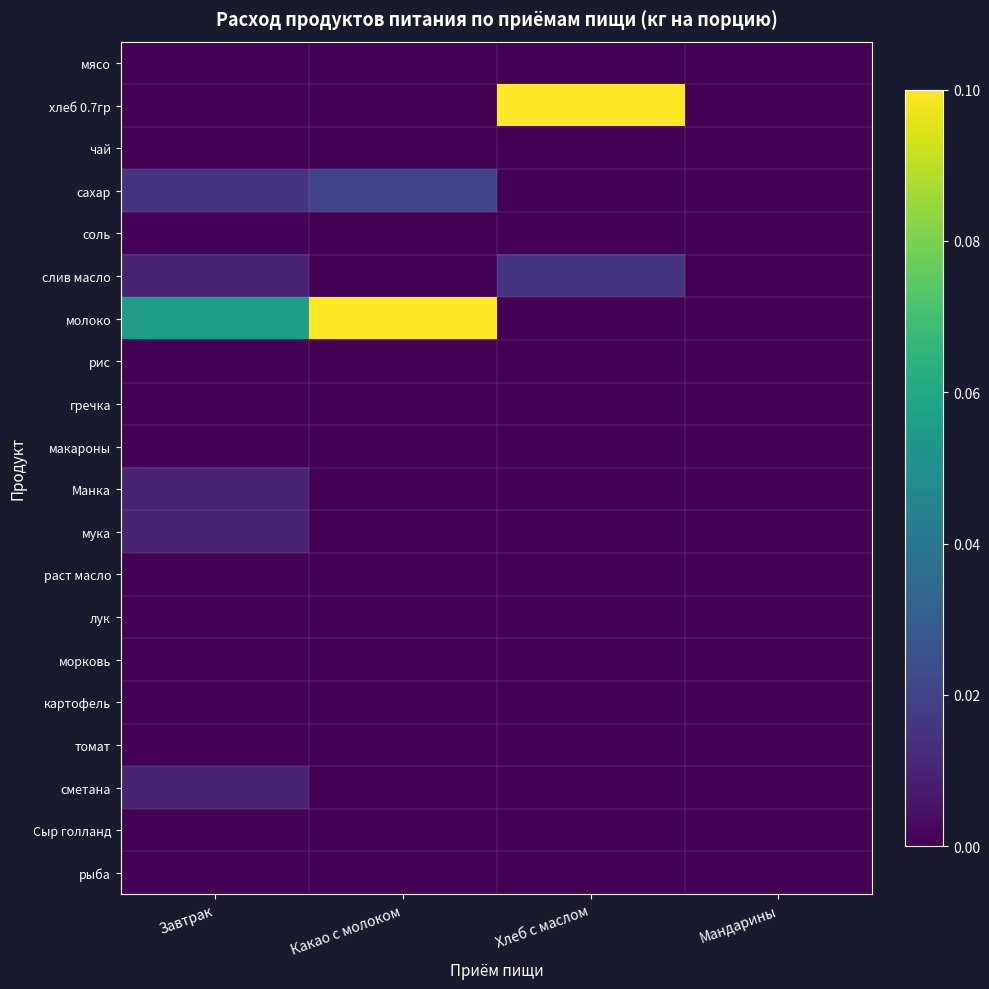

What is the total value across all series at Завтрак?

0.1